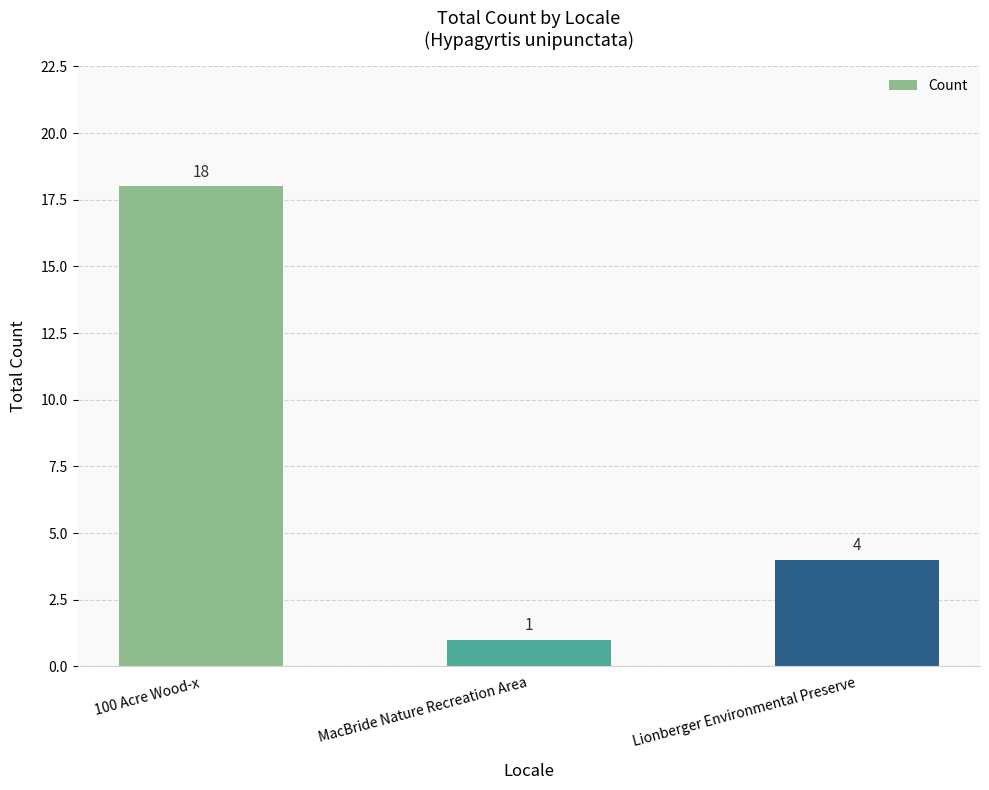

Which has a higher value, Lionberger Environmental Preserve or MacBride Nature Recreation Area?

Lionberger Environmental Preserve